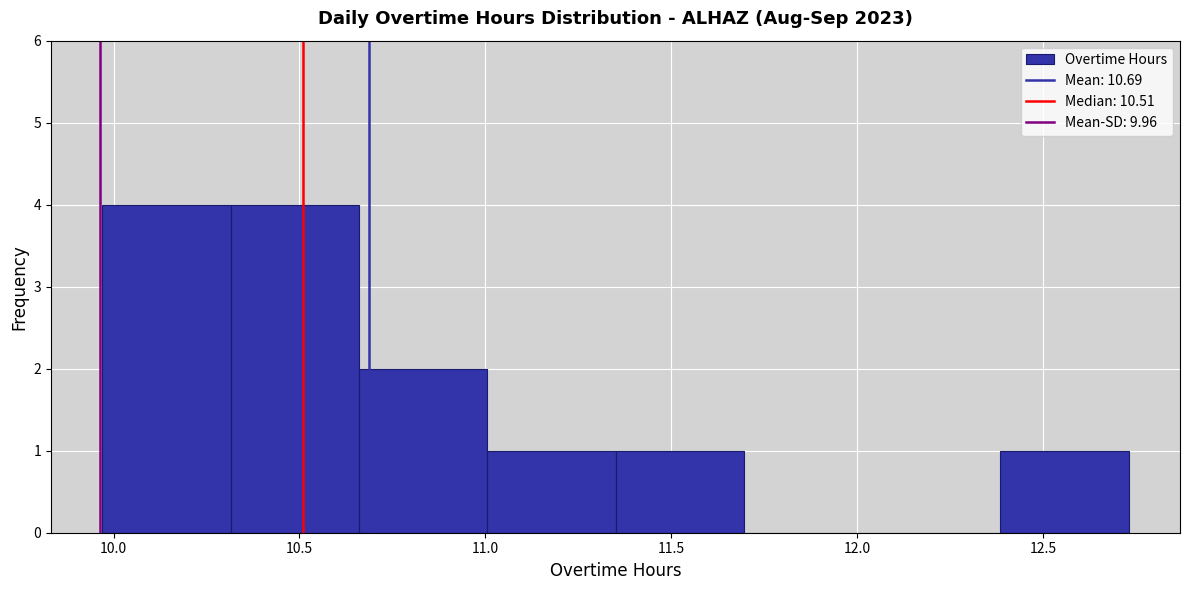

Reading left to right, transcribe this chart: for each bar, give the range it covers on the x-axis and its height. Neither the bar edges nor the heights are printed on the chart, so give them approximately, as read against the axes.

9.970 to 10.315: 4
10.315 to 10.660: 4
10.660 to 11.005: 2
11.005 to 11.350: 1
11.350 to 11.695: 1
11.695 to 12.040: 0
12.040 to 12.385: 0
12.385 to 12.730: 1